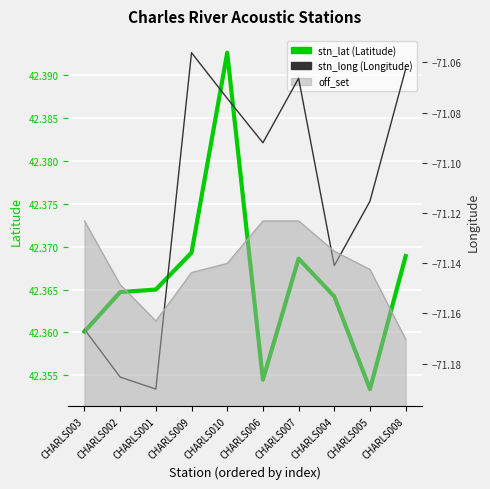

How many lines are shown in the chart?

2